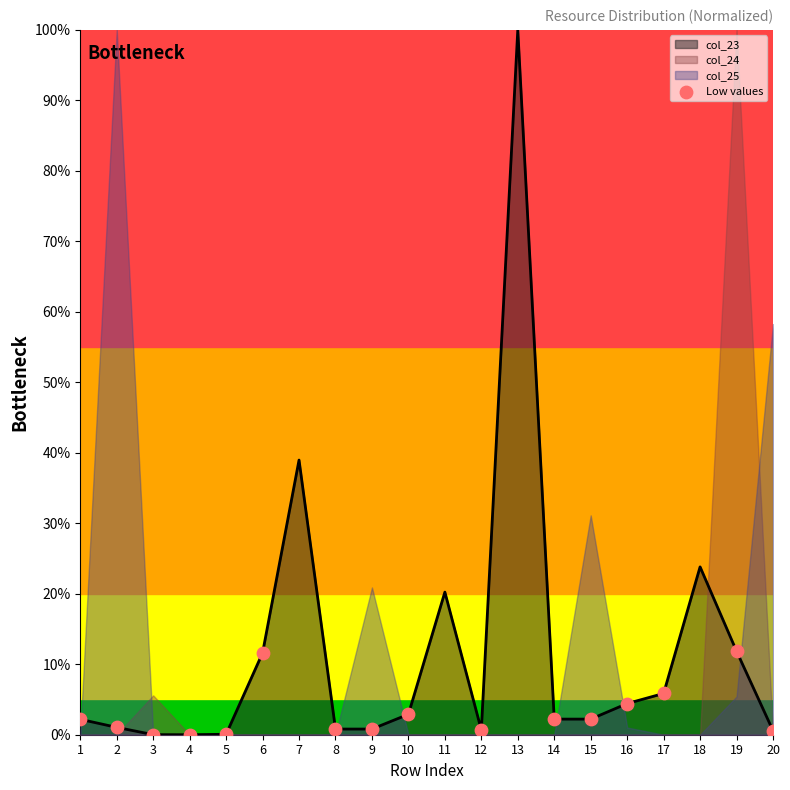

True or false: col_23 has a value of 39.0 at 7.

True